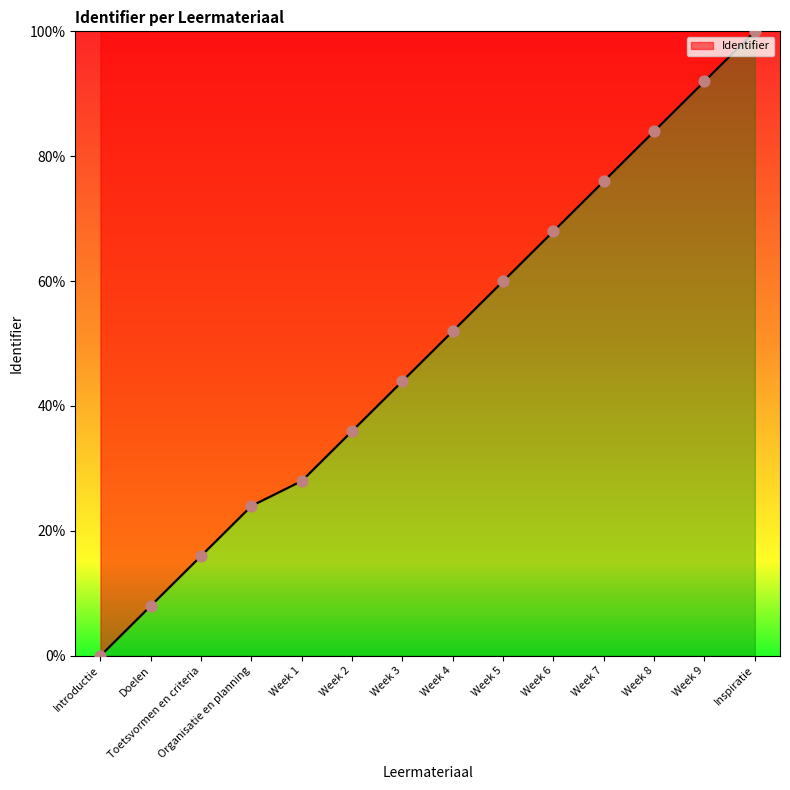

Approximately how many times larger is the value at Week 8 compared to Doelen?

10.5